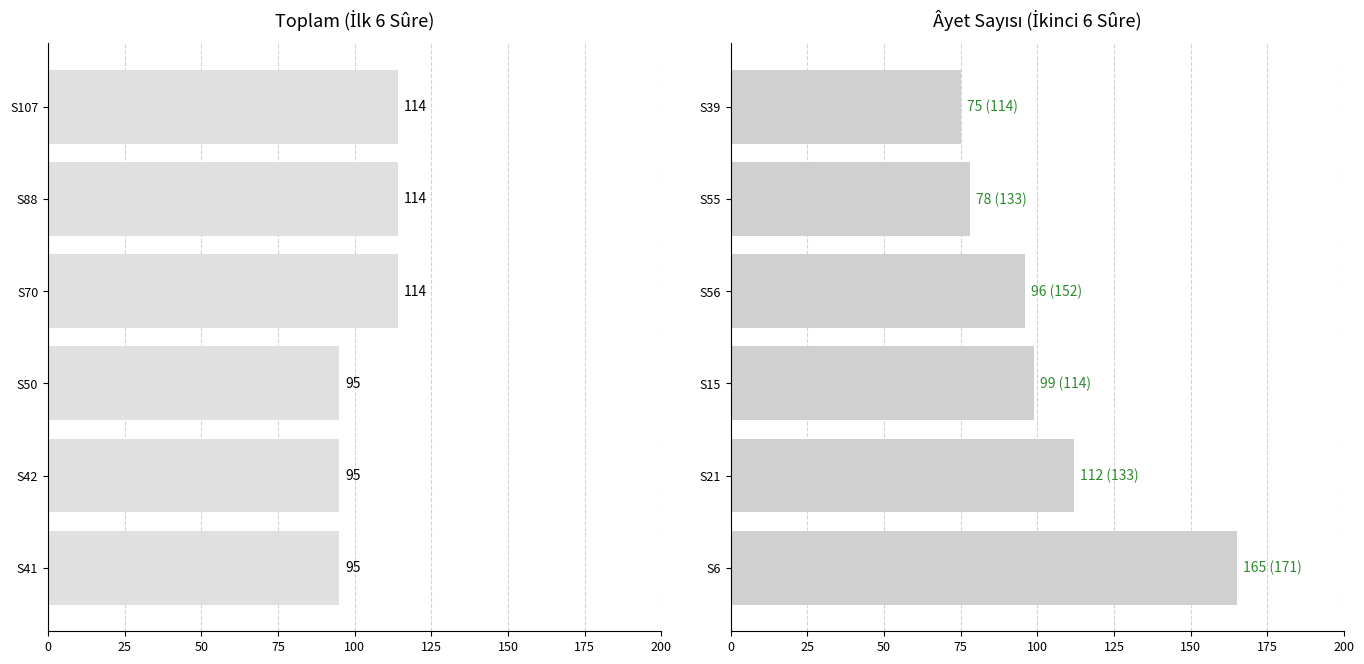

How many groups of bars are there?

6